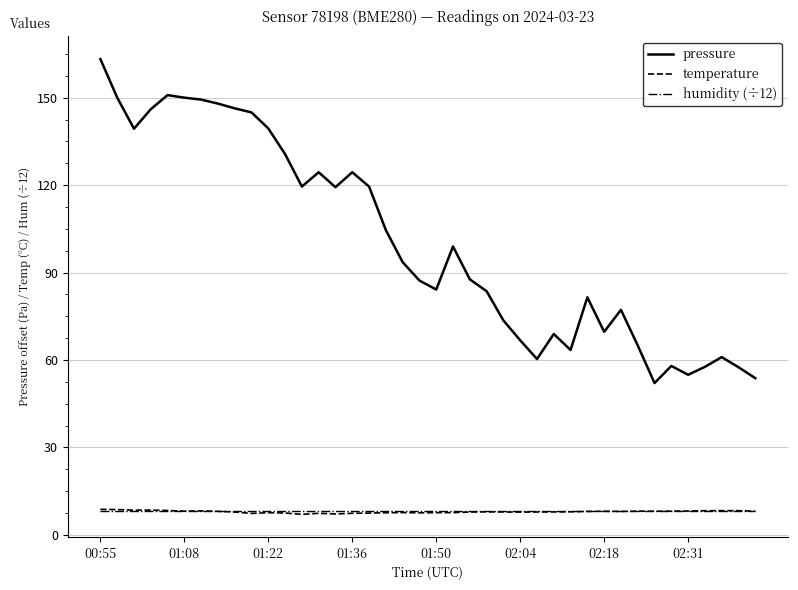

True or false: pressure and temperature cross at least once.

False